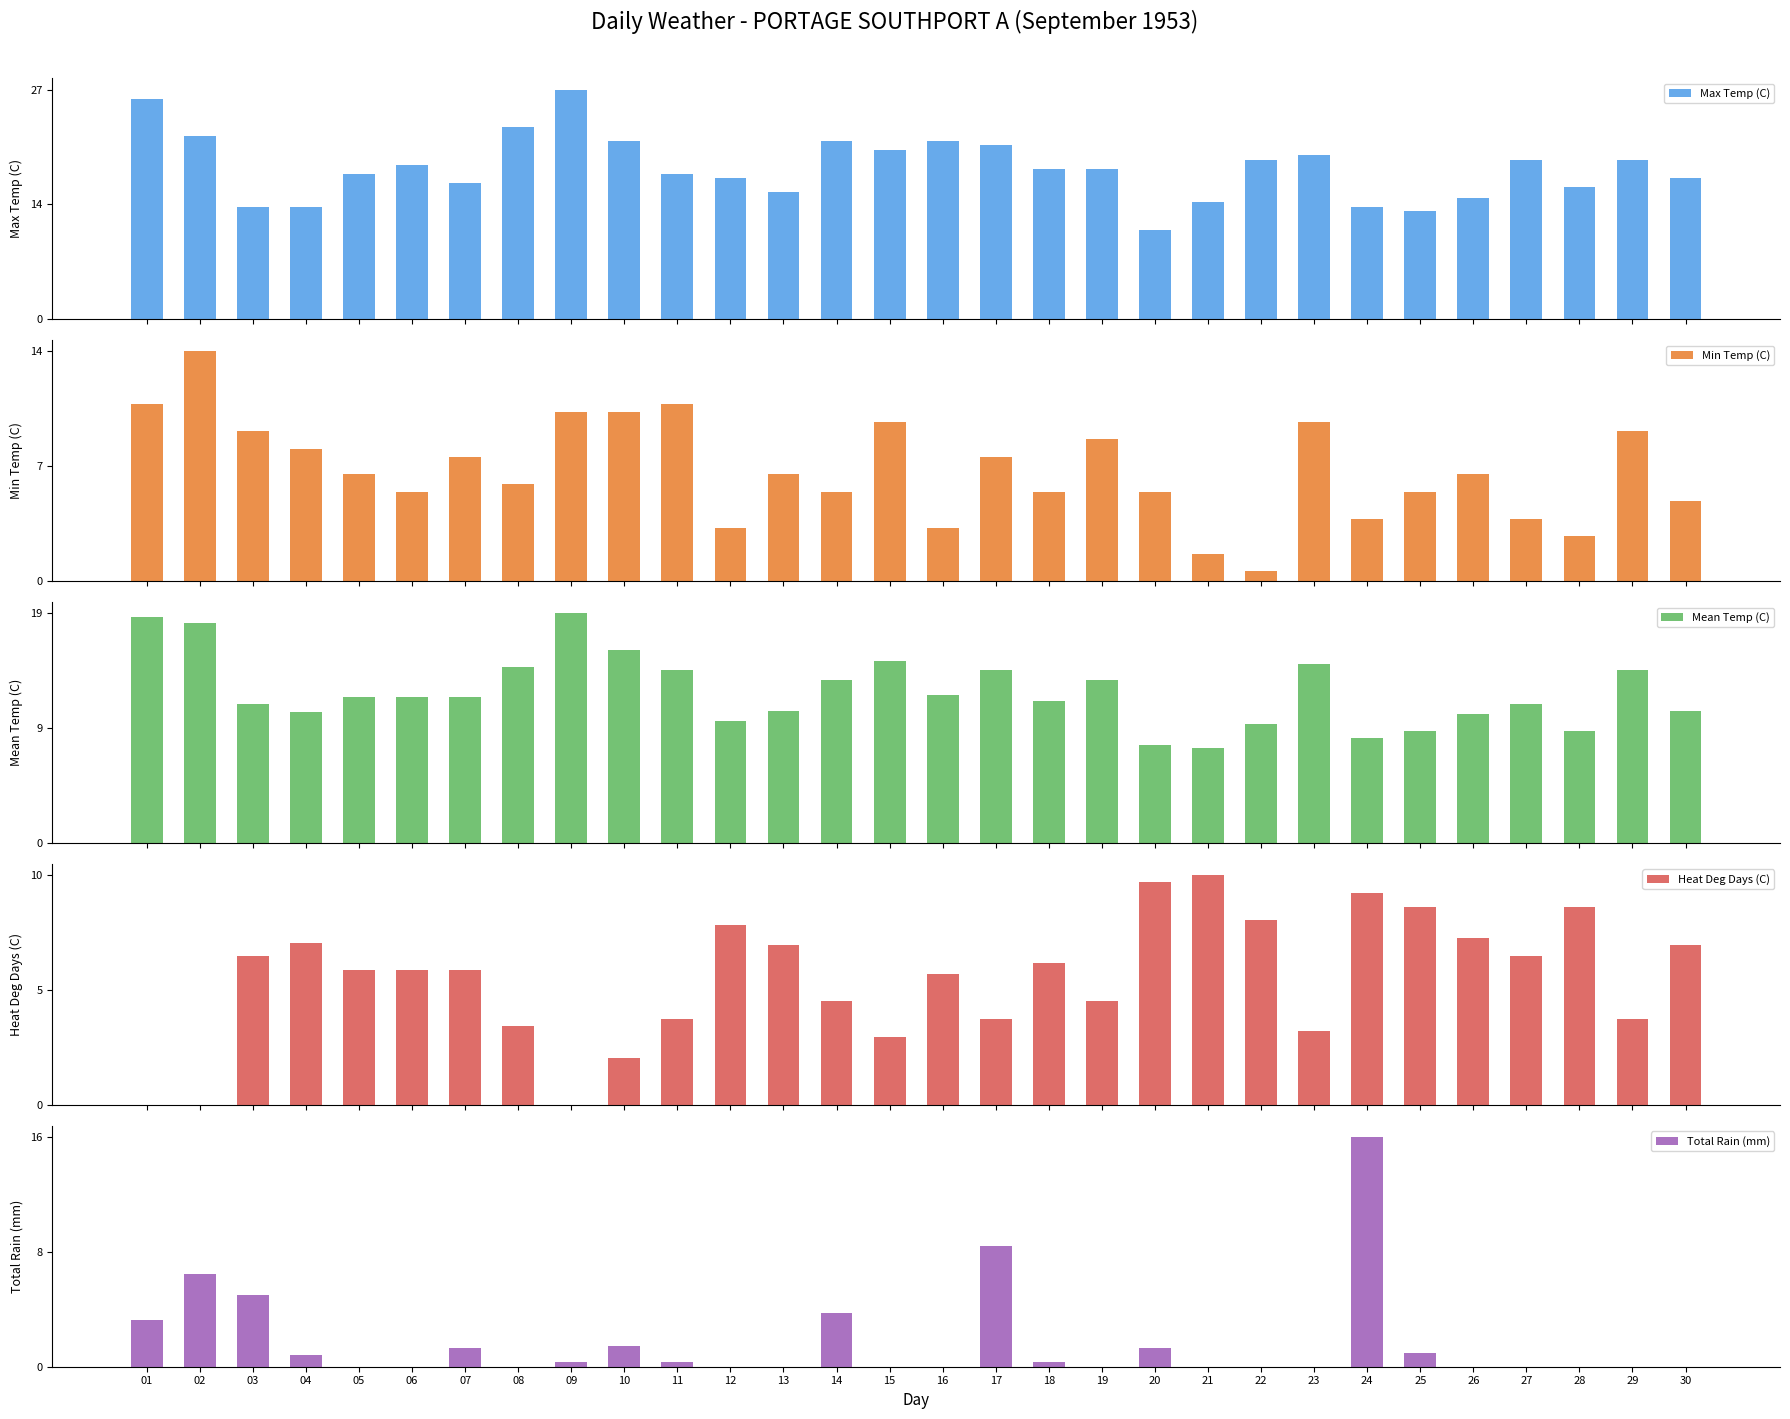

What is the sum of all Mean Temp (C) values?

373.7